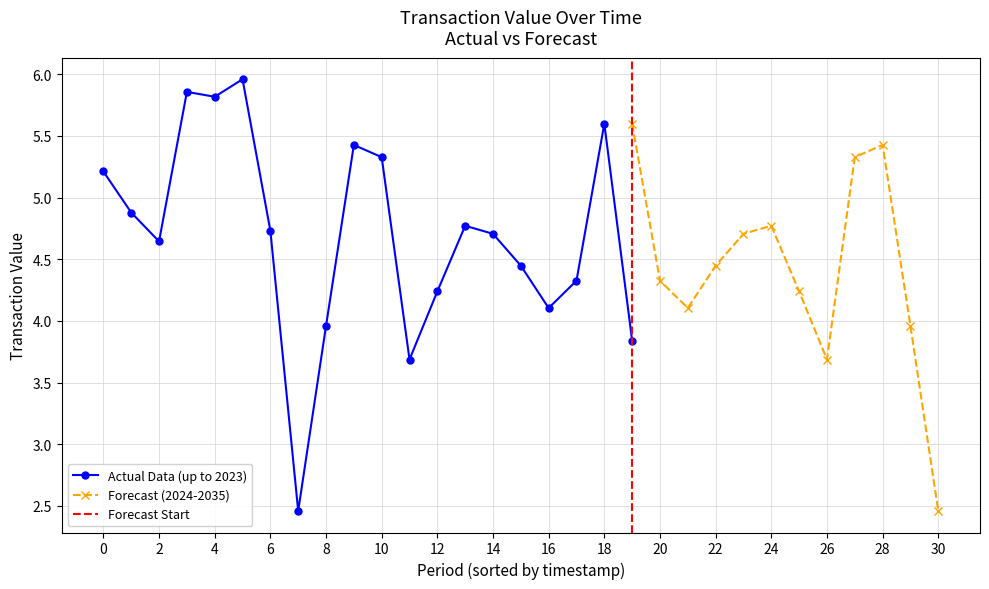

True or false: Forecast (2024-2035) has more than 1 interior local peaks.

True